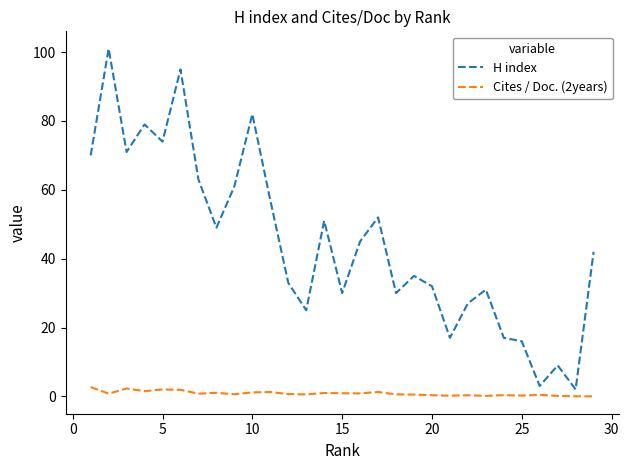

Which series has the widest spread of values?

H index